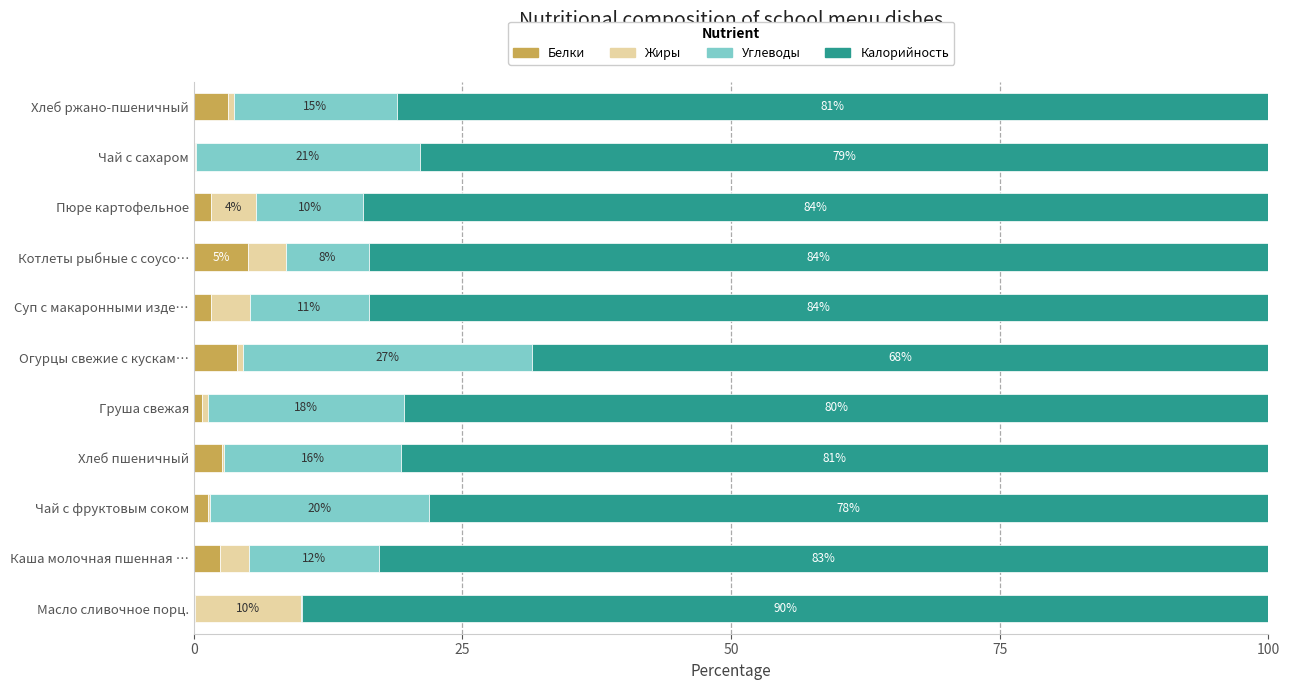

What is the total value across all series at Масло сливочное порц.?

100.0